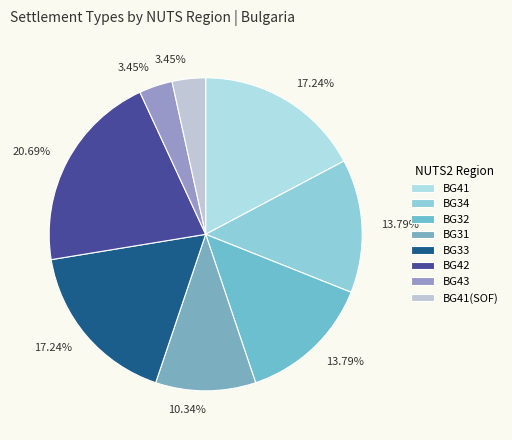

Is there any slice that represents more than half of the pie?

No